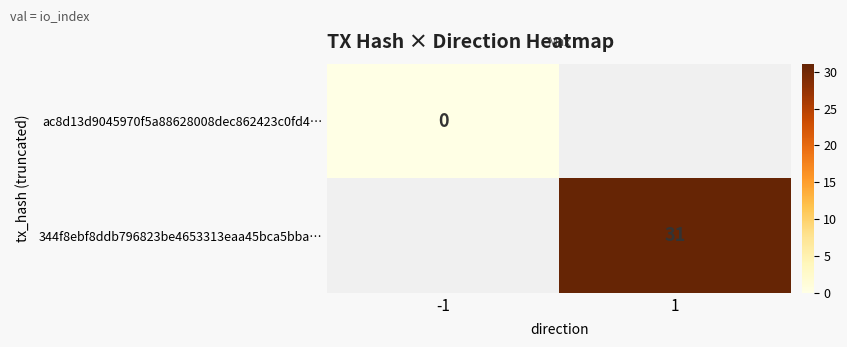

The 344f8ebf8ddb796823be4653313eaa45bca5bba… series shows 14 at 1. True or false?

False